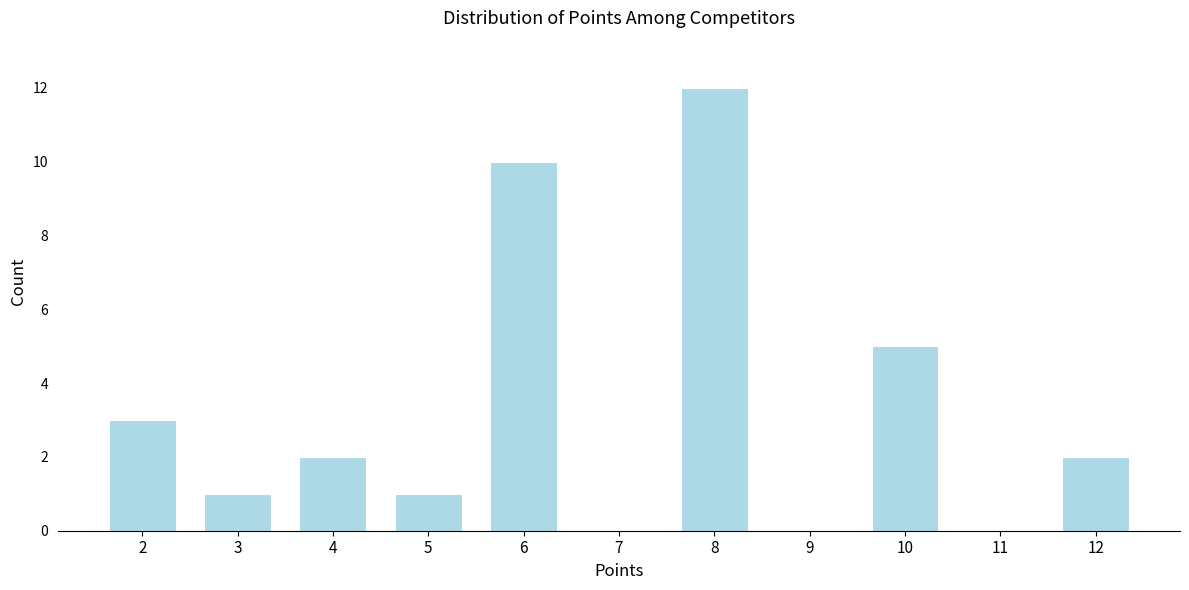

Reading left to right, list all the values displayed in this chart.

2=3	3=1	4=2	5=1	6=10	7=0	8=12	9=0	10=5	11=0	12=2